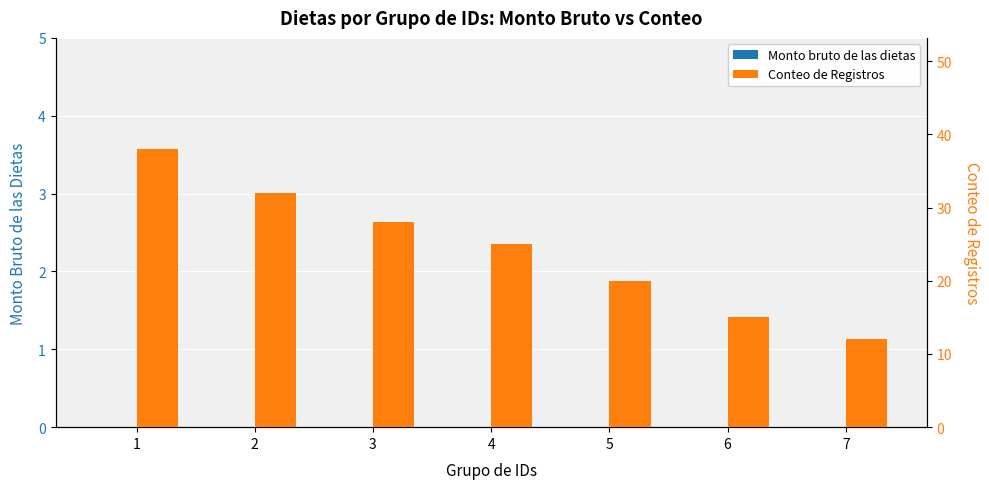

What is the difference between the Conteo de Registros values at 5 and 2?

12